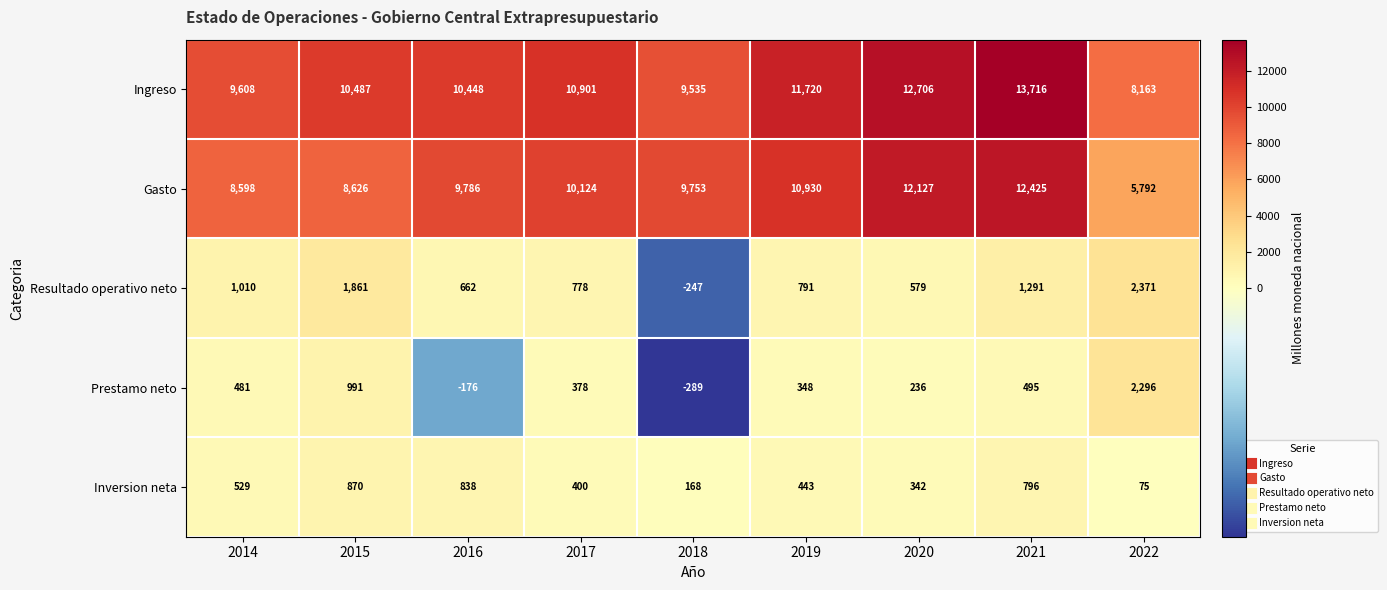

List the series in order of their peak value, lowest first.

Inversion neta, Prestamo neto, Resultado operativo neto, Gasto, Ingreso